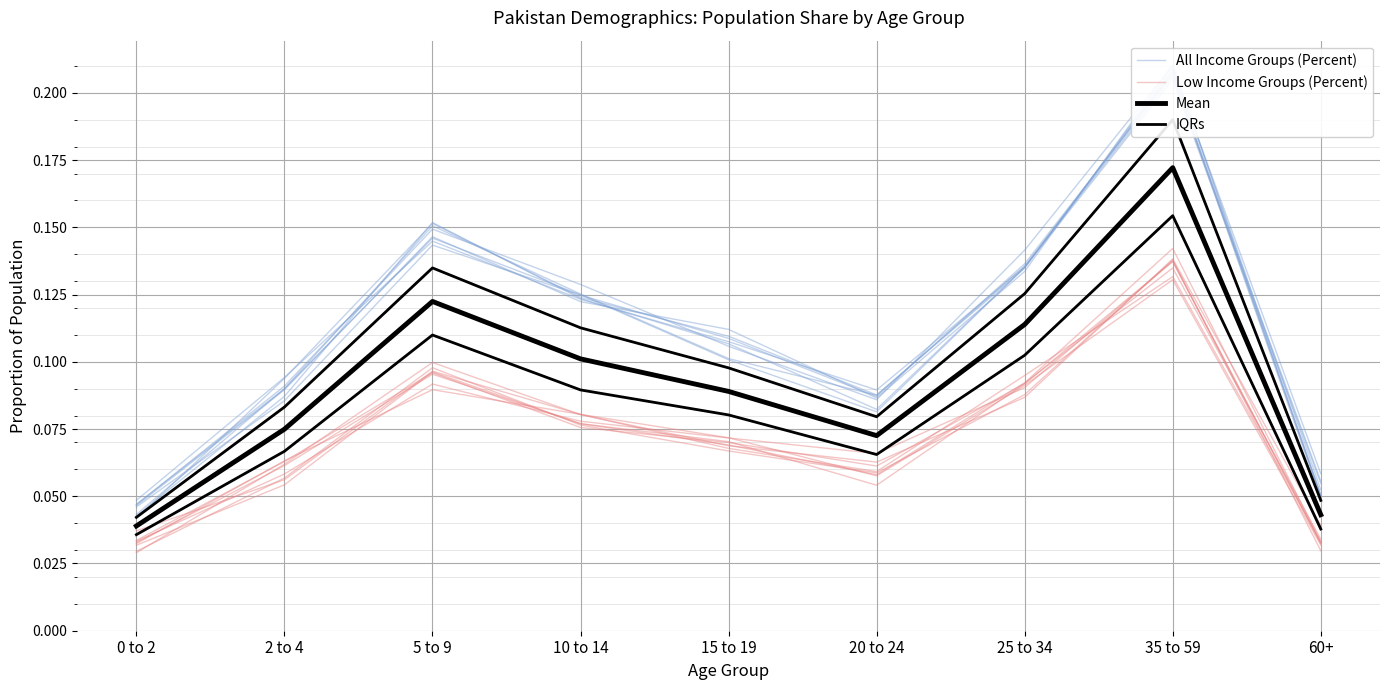

True or false: Mean has more than 0 interior local peaks.

True